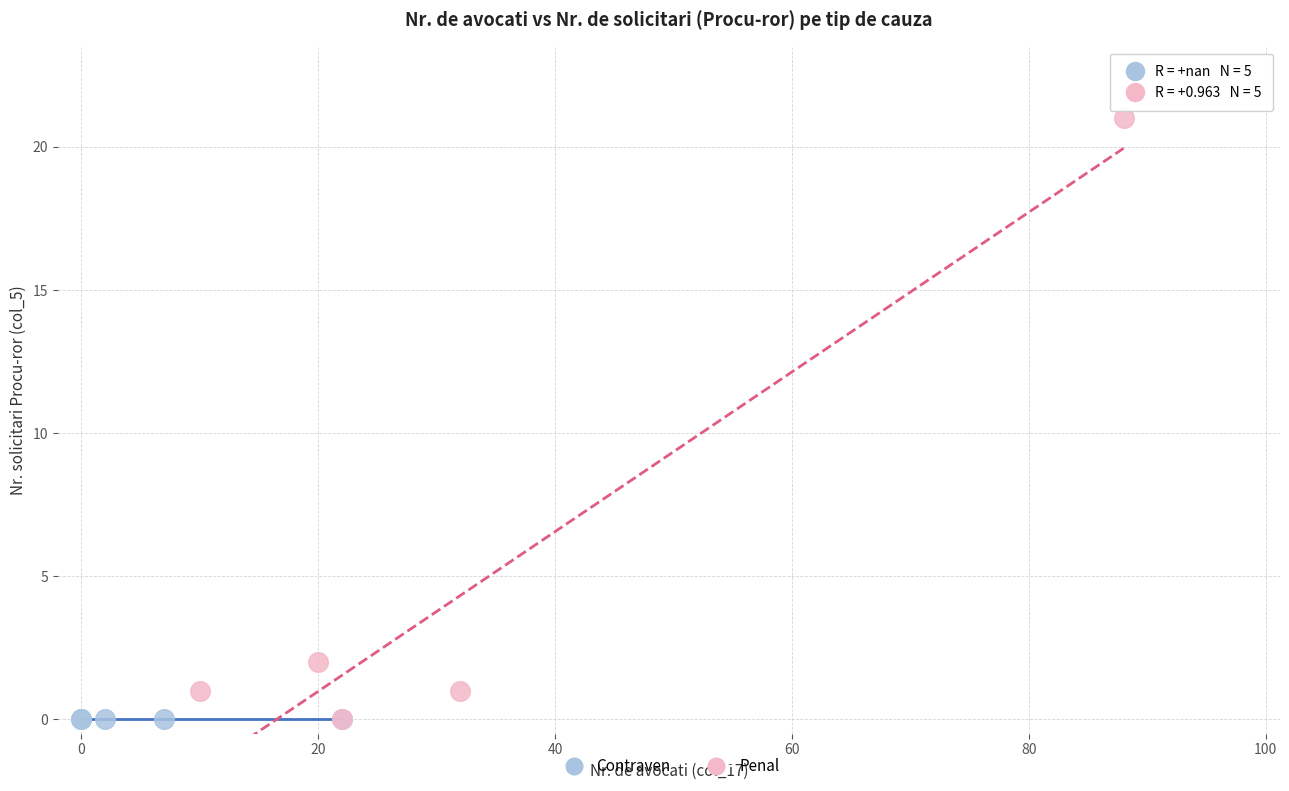

Which series reaches the maximum Y coordinate?

Penal